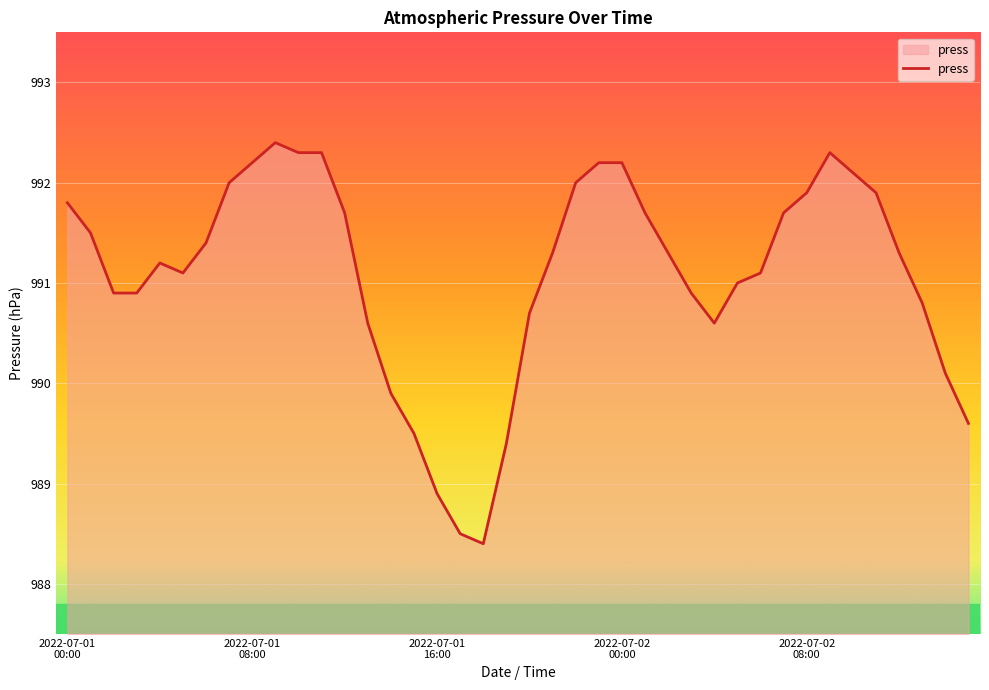

What is the minimum value shown in the chart?

988.4